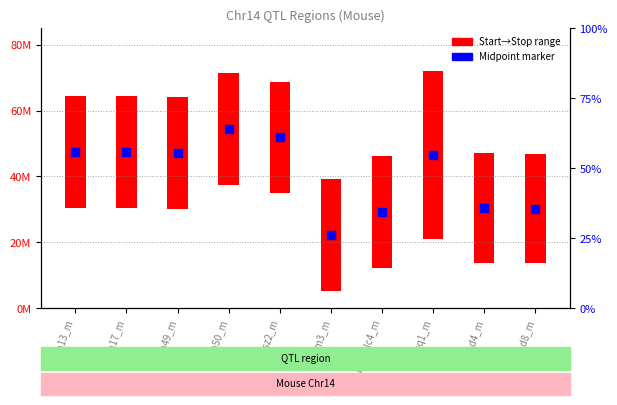

Is the value of Start→Stop range at Cia49_m greater than the value of Midpoint at Femd8_m?

Yes